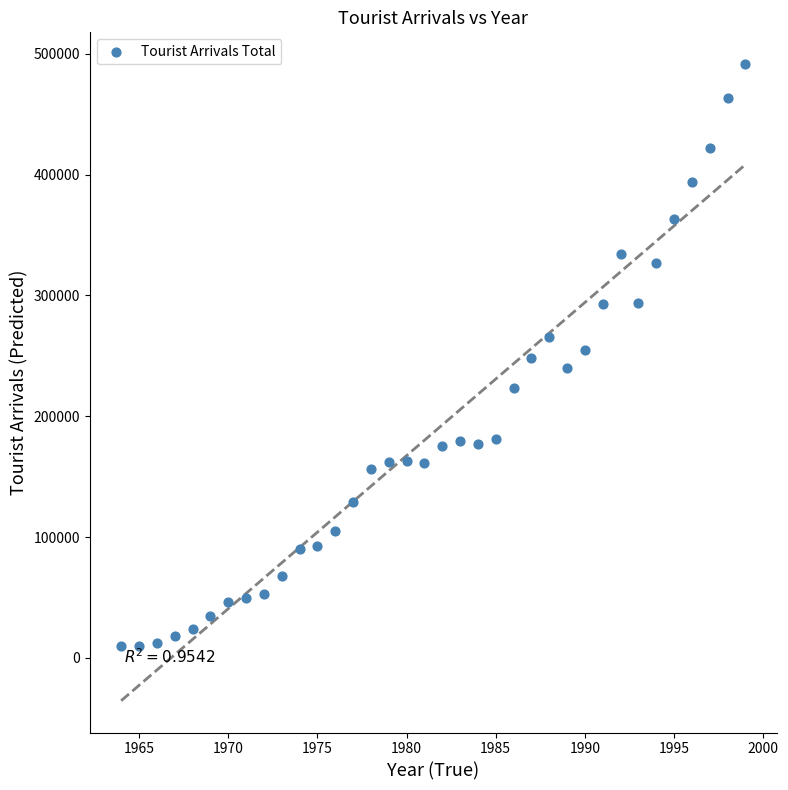

What is the range of X values (max minus min)?

35